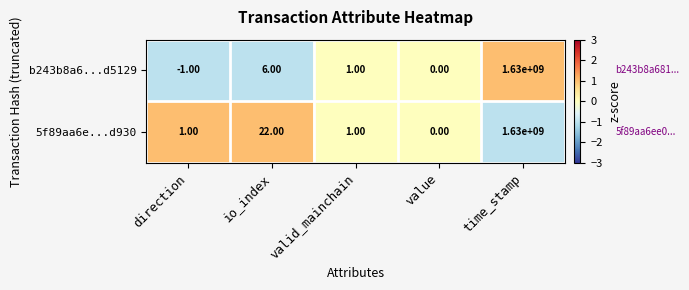

Rank the series at io_index from highest to lowest value.

5f89aa6e...d930, b243b8a6...d5129